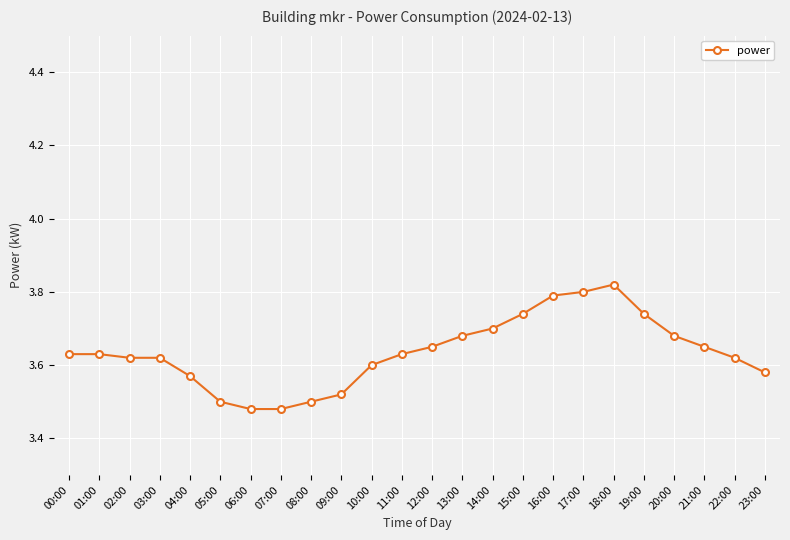

What is the sum of the values at 17:00 and 23:00?

7.4